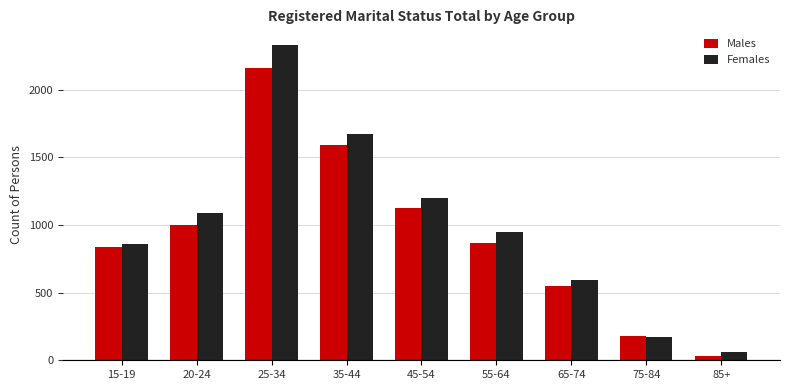

The value of Females at 65-74 is 597. True or false?

True